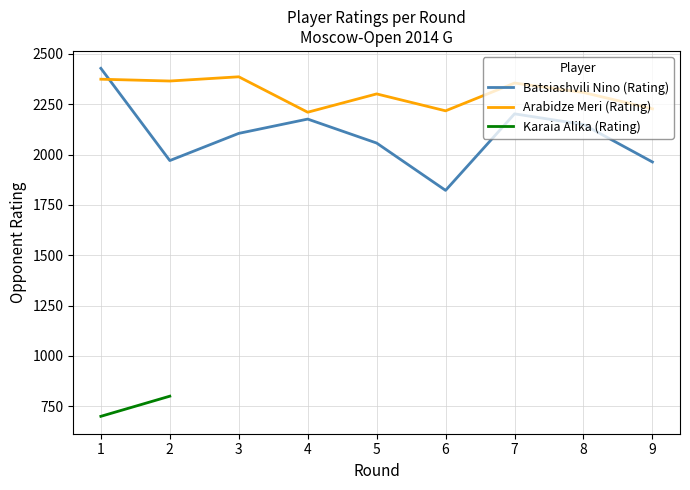

What is the value of the Arabidze Meri (Rating) point at the 6th from the left?

2217